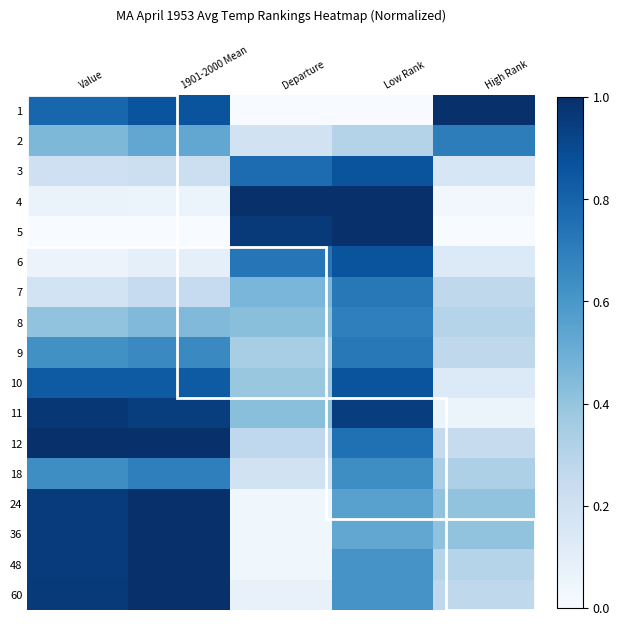

Reading left to right, list all the values displayed in this chart.

1: Value=0.8	1901-2000 Mean=0.9	Departure=0.0	Low Rank=0.0	High Rank=1.0
2: Value=0.5	1901-2000 Mean=0.5	Departure=0.2	Low Rank=0.3	High Rank=0.7
3: Value=0.2	1901-2000 Mean=0.2	Departure=0.8	Low Rank=0.9	High Rank=0.2
4: Value=0.1	1901-2000 Mean=0.1	Departure=1.0	Low Rank=1.0	High Rank=0.0
5: Value=0.0	1901-2000 Mean=0.0	Departure=1.0	Low Rank=1.0	High Rank=0.0
6: Value=0.1	1901-2000 Mean=0.1	Departure=0.7	Low Rank=0.9	High Rank=0.1
7: Value=0.2	1901-2000 Mean=0.2	Departure=0.5	Low Rank=0.7	High Rank=0.3
8: Value=0.4	1901-2000 Mean=0.4	Departure=0.4	Low Rank=0.7	High Rank=0.3
9: Value=0.6	1901-2000 Mean=0.7	Departure=0.3	Low Rank=0.7	High Rank=0.3
10: Value=0.8	1901-2000 Mean=0.8	Departure=0.4	Low Rank=0.9	High Rank=0.1
11: Value=1.0	1901-2000 Mean=0.9	Departure=0.4	Low Rank=0.9	High Rank=0.1
12: Value=1.0	1901-2000 Mean=1.0	Departure=0.3	Low Rank=0.8	High Rank=0.2
18: Value=0.6	1901-2000 Mean=0.7	Departure=0.2	Low Rank=0.6	High Rank=0.3
24: Value=1.0	1901-2000 Mean=1.0	Departure=0.0	Low Rank=0.6	High Rank=0.4
36: Value=1.0	1901-2000 Mean=1.0	Departure=0.0	Low Rank=0.5	High Rank=0.4
48: Value=1.0	1901-2000 Mean=1.0	Departure=0.0	Low Rank=0.6	High Rank=0.3
60: Value=1.0	1901-2000 Mean=1.0	Departure=0.1	Low Rank=0.6	High Rank=0.3